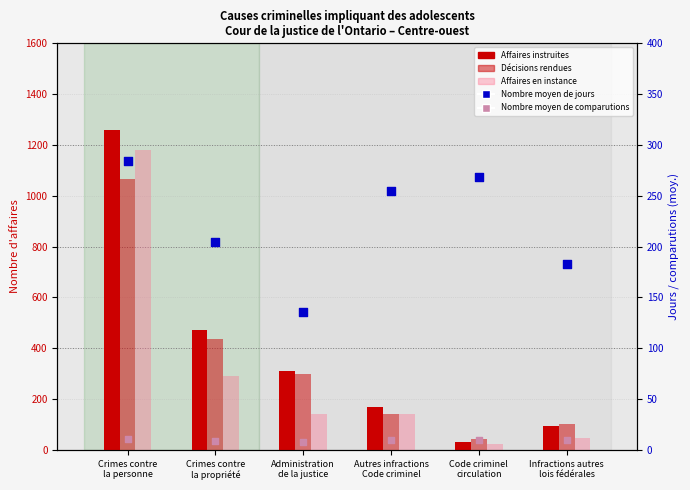

What are all the series names shown in the legend?

Affaires instruites, Décisions rendues, Affaires en instance, Nombre moyen de jours, Nombre moyen de comparutions